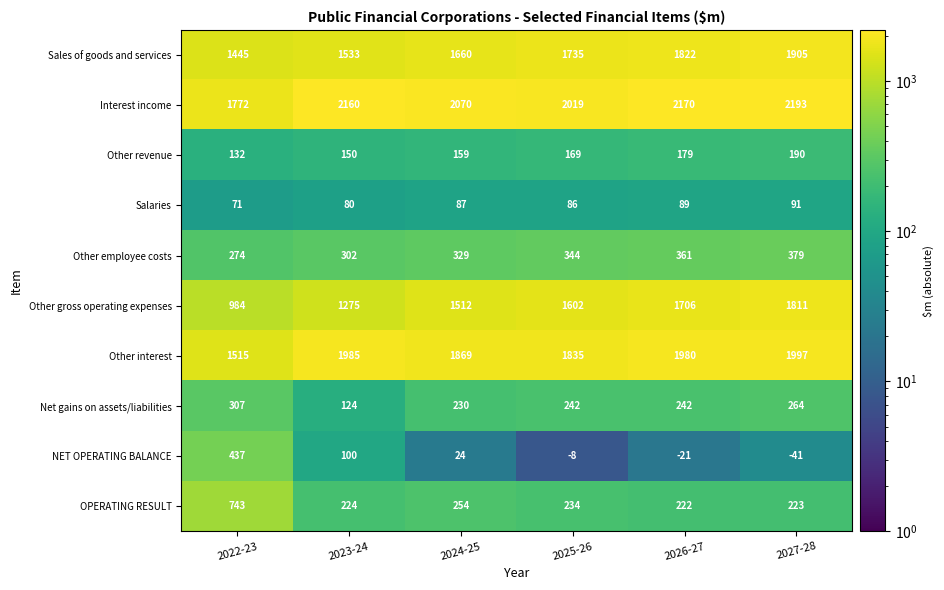

The value of Salaries at 2022-23 is 71. True or false?

True